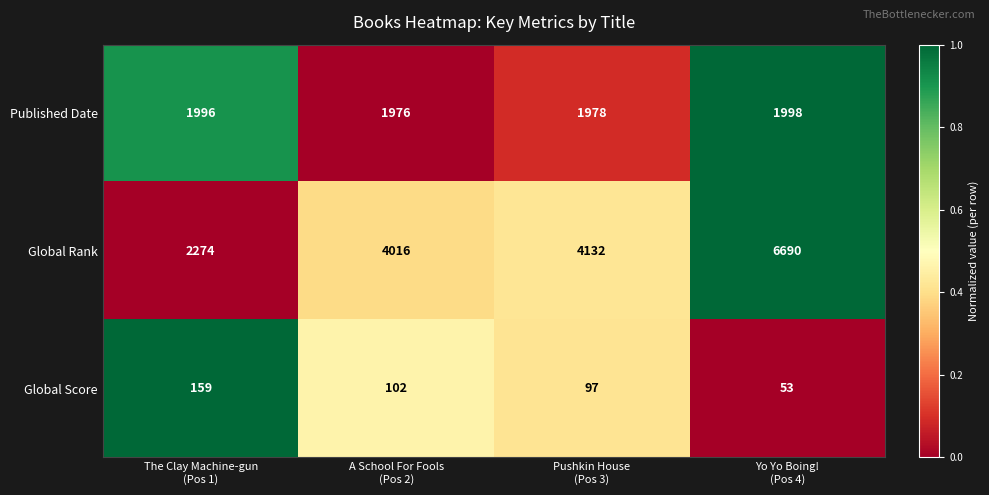

Rank the series by their average value, from highest to lowest.

Global Rank, Published Date, Global Score